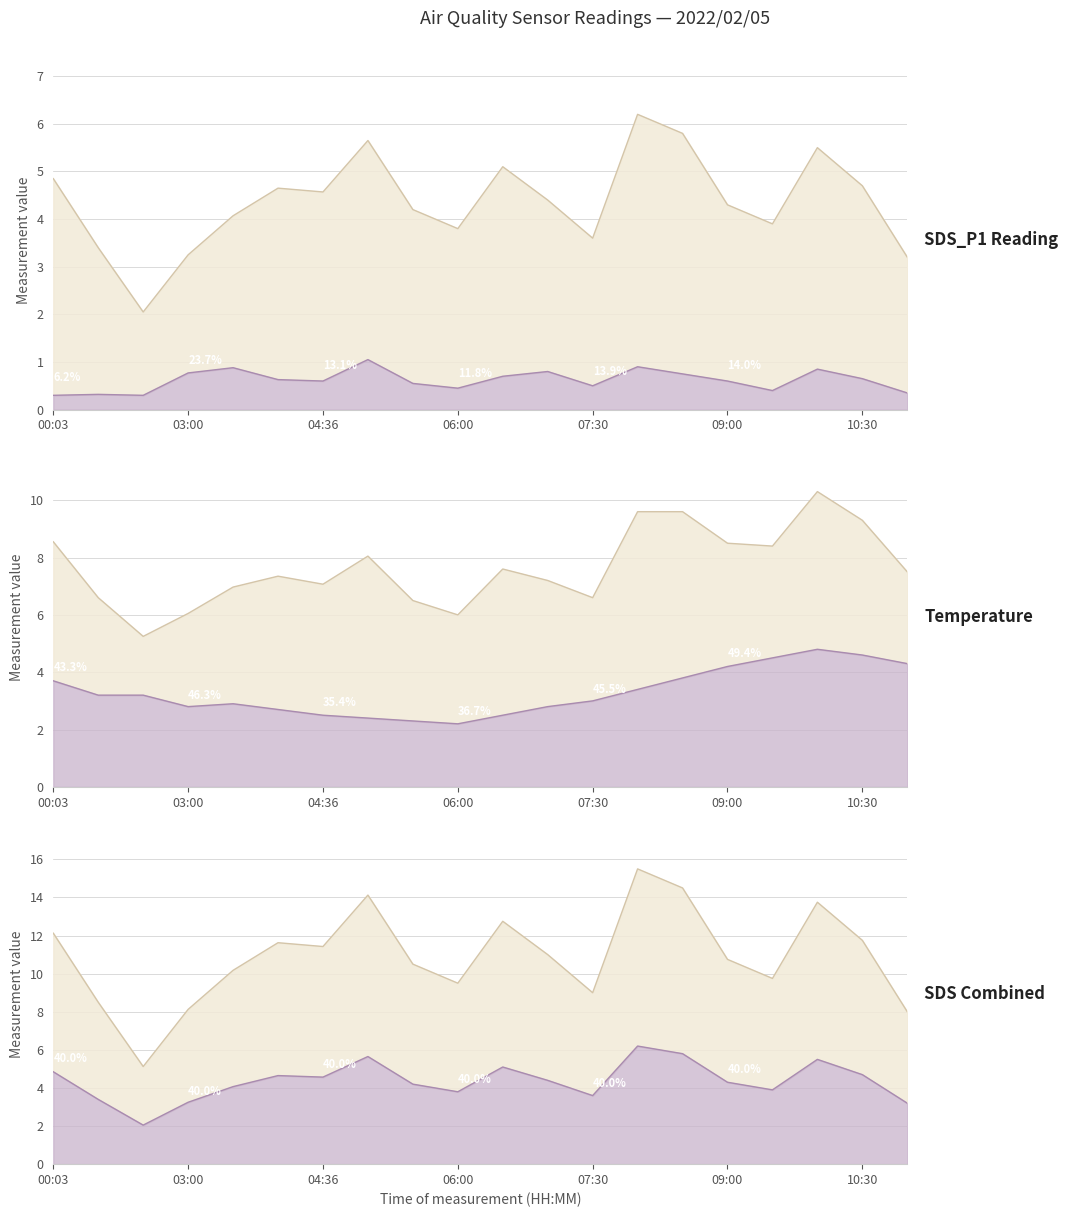

True or false: SDS_P2 and SDS_P1 cross at least once.

False